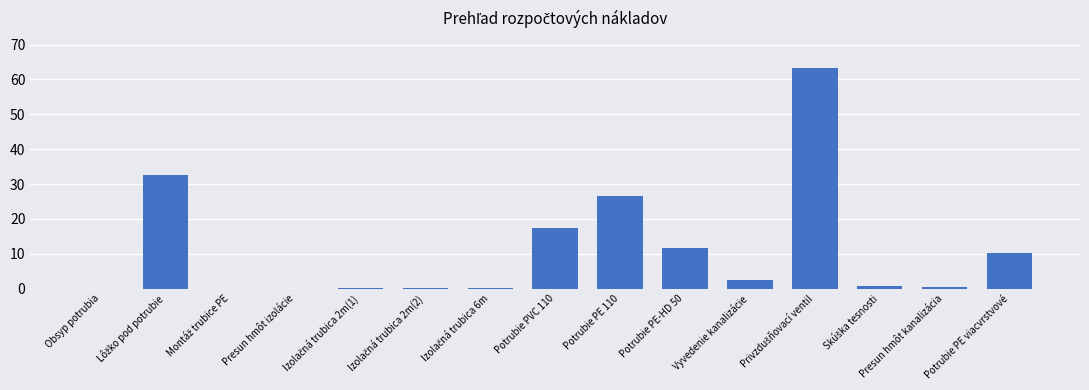

The value at Obsyp potrubia is -38.6. True or false?

False